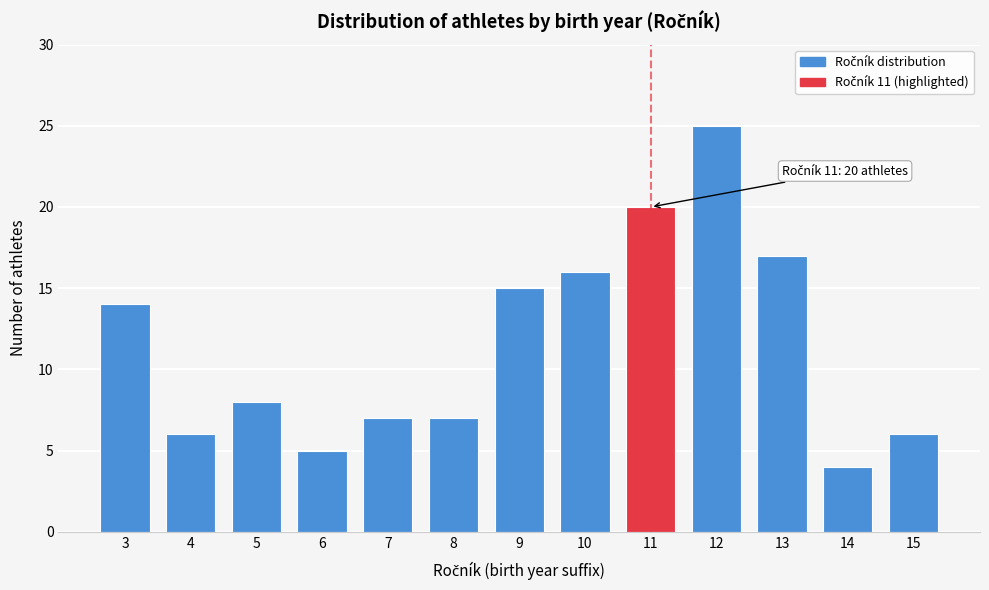

Reading left to right, what are all the values shown in this chart?

3=14	4=6	5=8	6=5	7=7	8=7	9=15	10=16	11=20	12=25	13=17	14=4	15=6